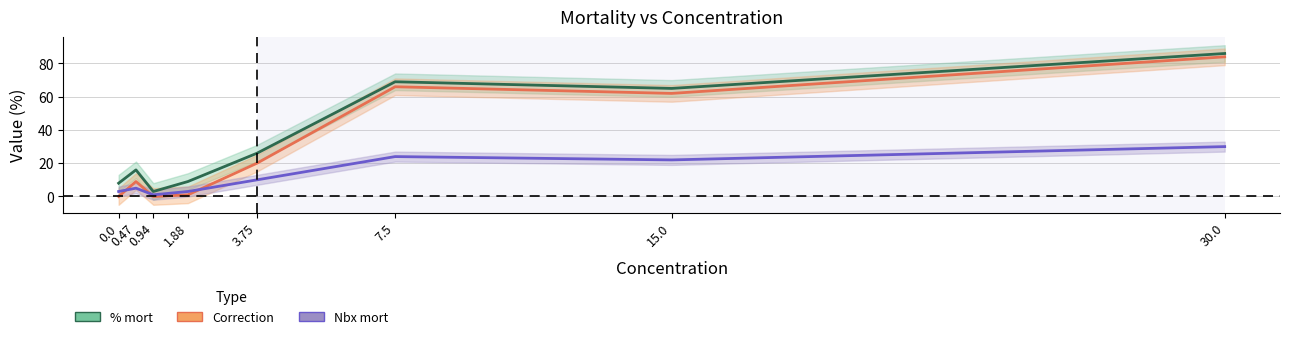

True or false: Nbx mort and % mort intersect in this chart.

False